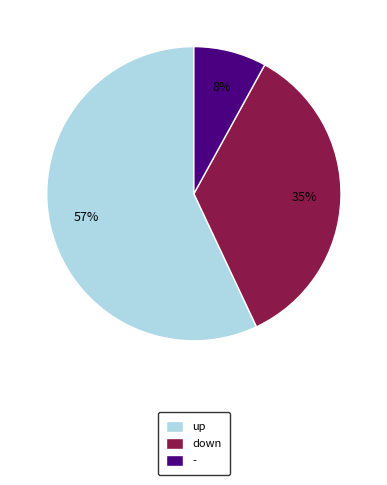

How many segments does this pie chart have?

3